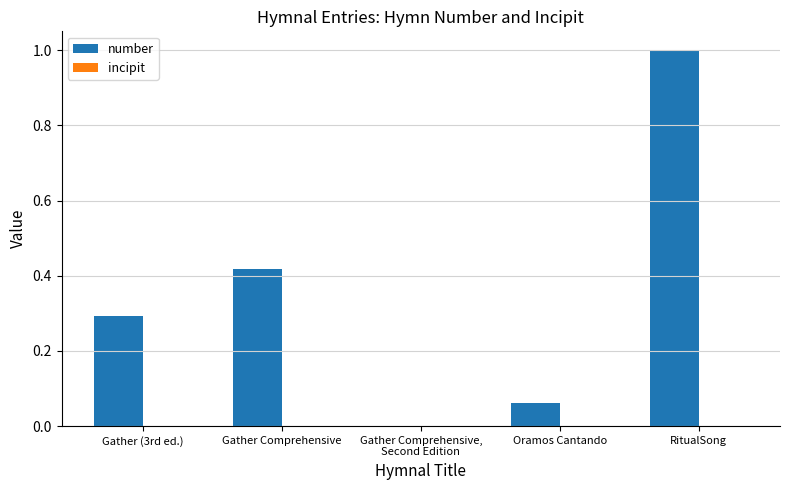

The value at RitualSong is 1.0. True or false?

True